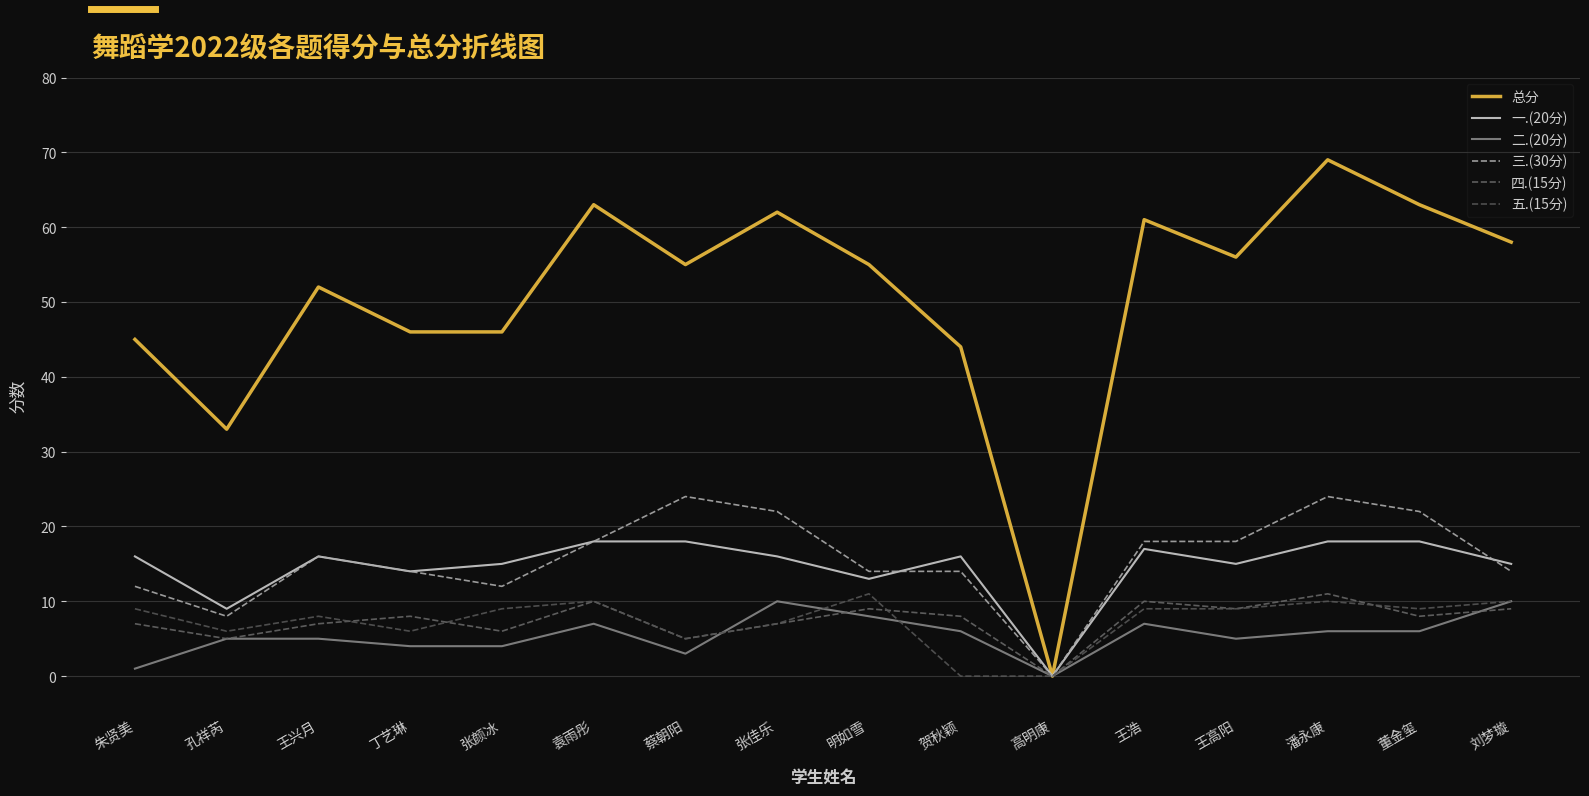

At which label does 总分 first exceed 55?

袁雨彤